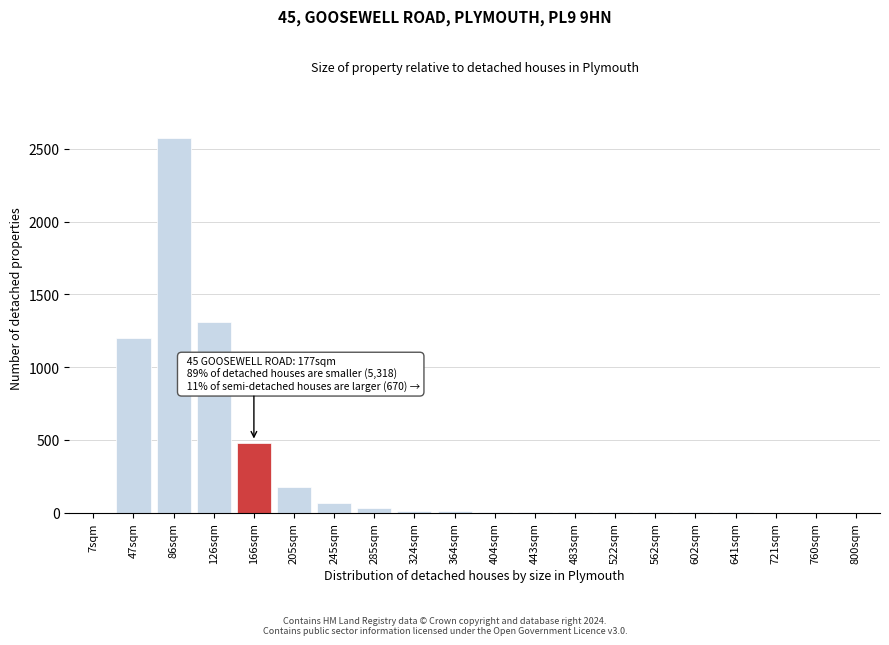

At which category does the chart reach its peak across all series?

86sqm